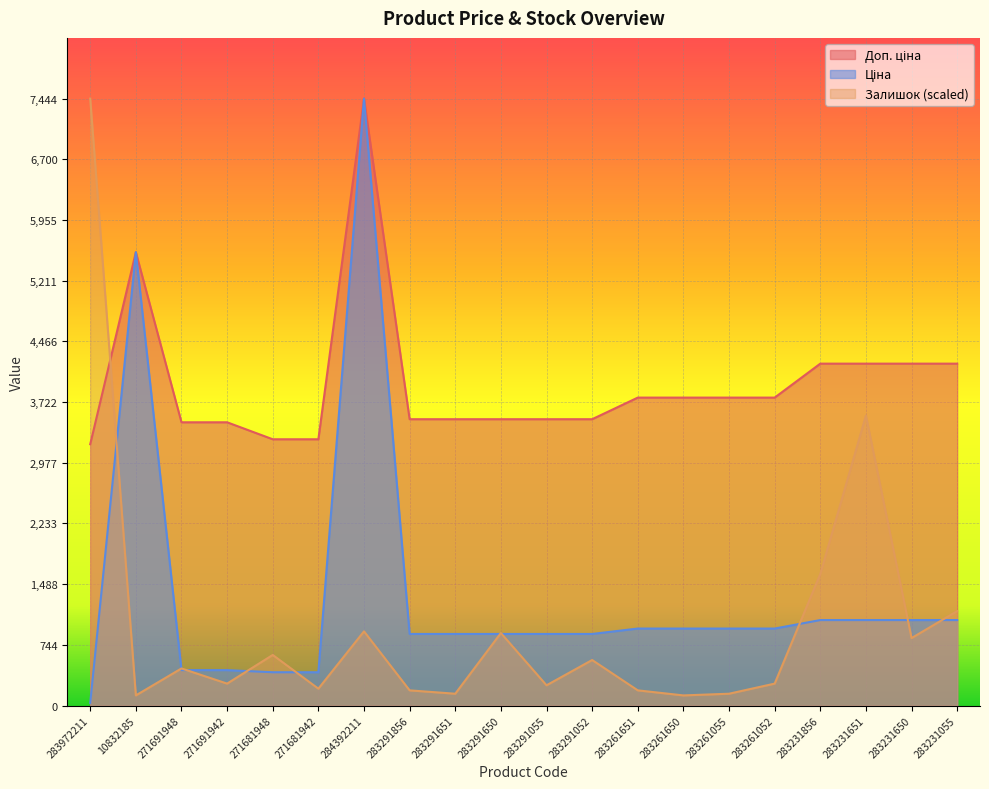

True or false: Доп. ціна has a value of 1170.8 at 271691942.

False